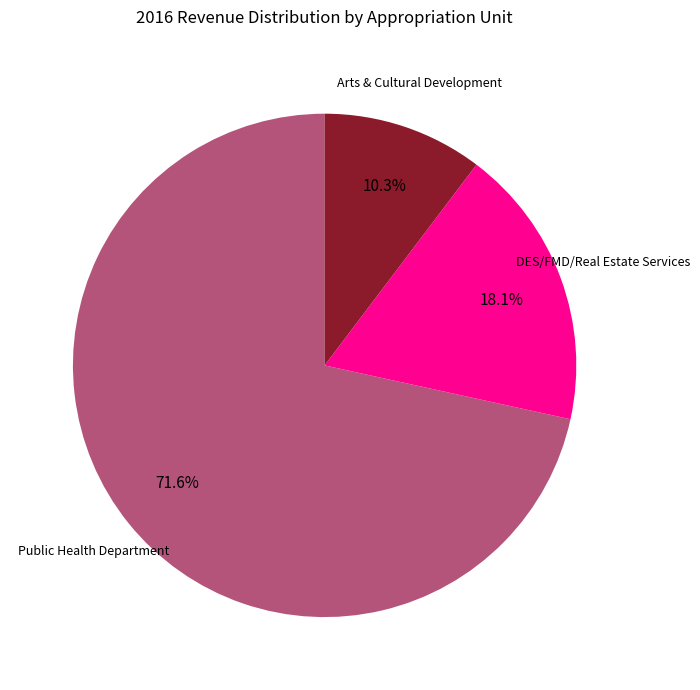

Is there a majority slice in this chart?

Yes